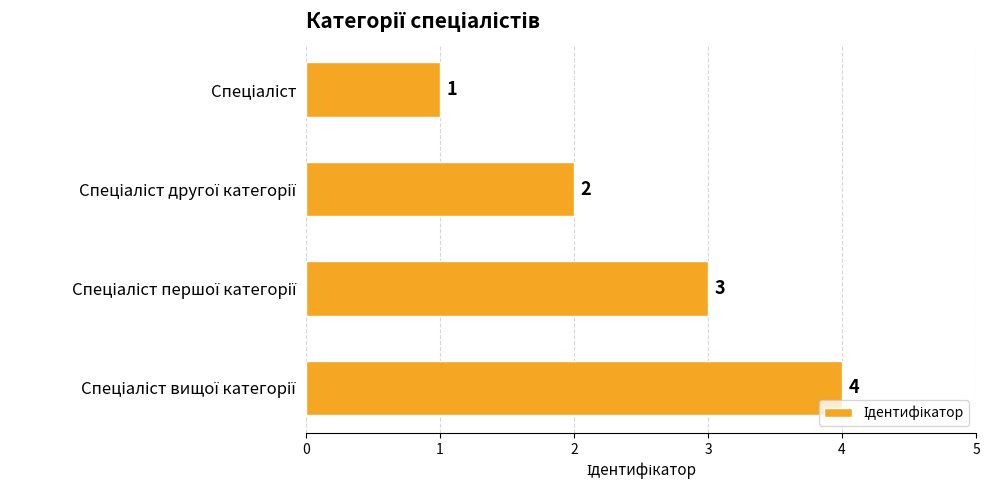

What is the maximum value shown in the chart?

4